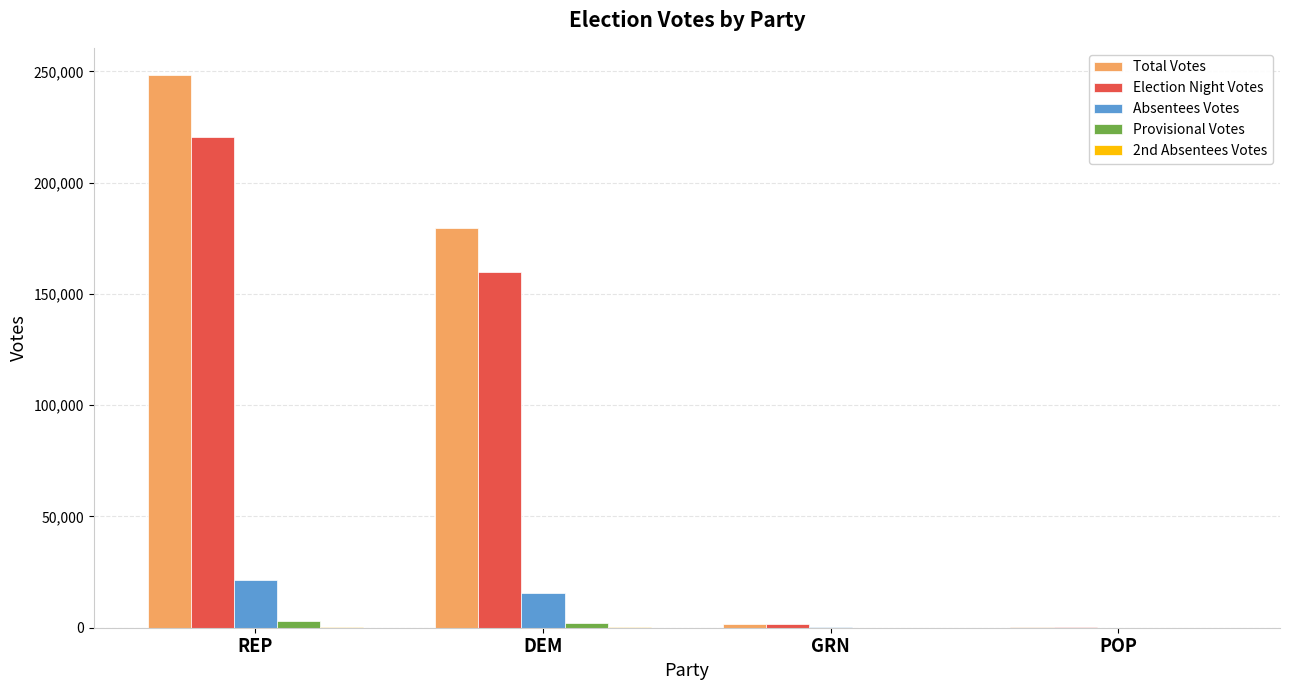

What value does the Total Votes series have at DEM, to the nearest 50?

179500